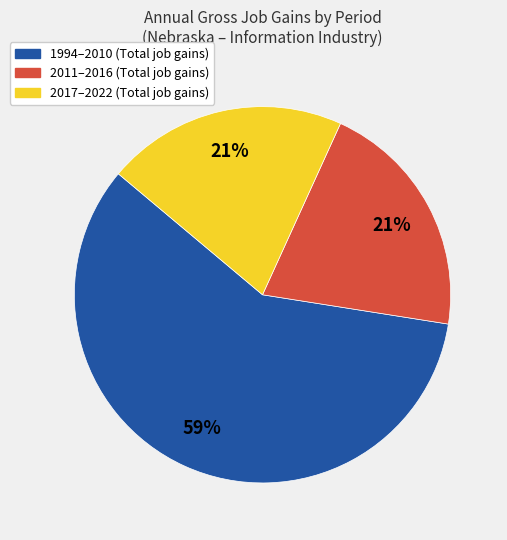

How many slices are in this pie chart?

3